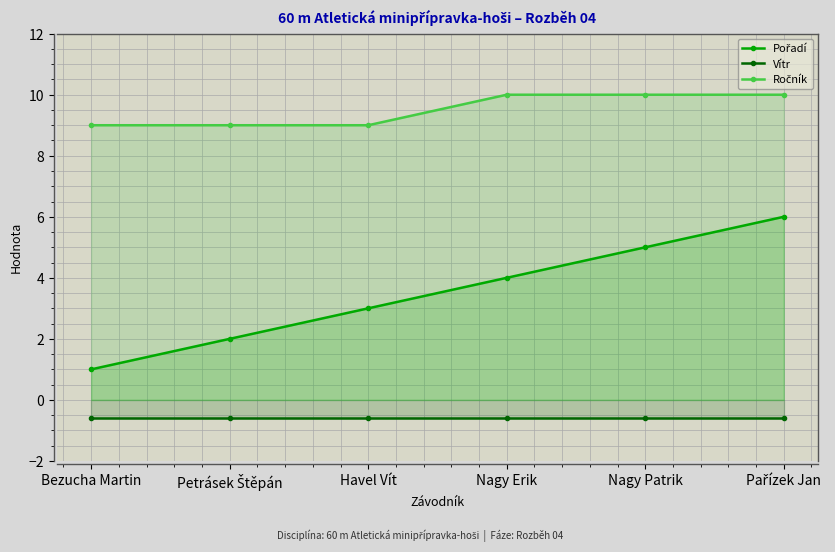

Reading right to left, extract all data points from this chart.

Pořadí: Pařízek Jan=6.0	Nagy Patrik=5.0	Nagy Erik=4.0	Havel Vít=3.0	Petrásek Štěpán=2.0	Bezucha Martin=1.0
Vítr: Pařízek Jan=-0.6	Nagy Patrik=-0.6	Nagy Erik=-0.6	Havel Vít=-0.6	Petrásek Štěpán=-0.6	Bezucha Martin=-0.6
Ročník: Pařízek Jan=10.0	Nagy Patrik=10.0	Nagy Erik=10.0	Havel Vít=9.0	Petrásek Štěpán=9.0	Bezucha Martin=9.0